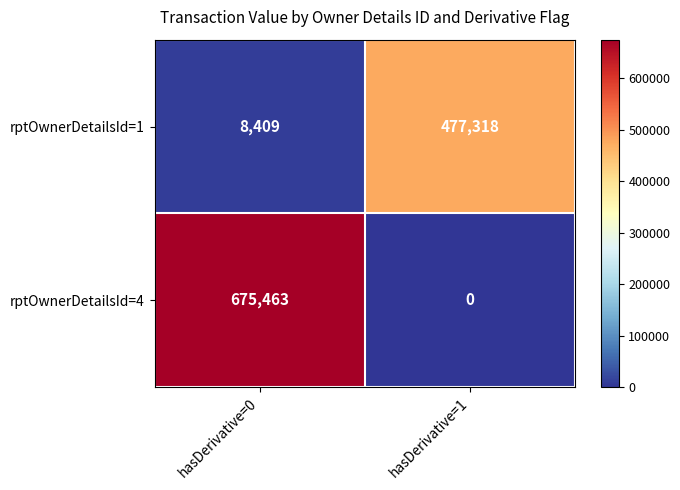

Reading left to right, transcribe all the data shown in this chart.

rptOwnerDetailsId=1: hasDerivative=0=8409	hasDerivative=1=477318
rptOwnerDetailsId=4: hasDerivative=0=675463	hasDerivative=1=0